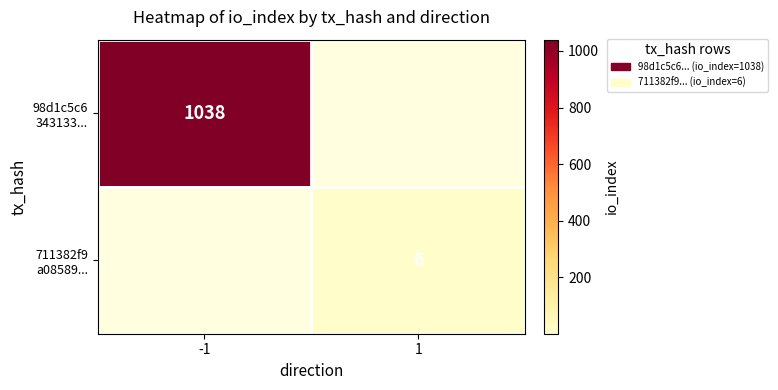

The 98d1c5c6 343133... series shows 424 at 1. True or false?

False